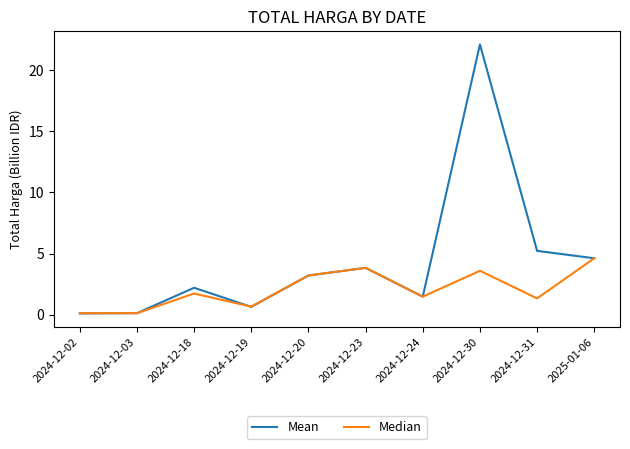

Count the number of categories in the chart.

10